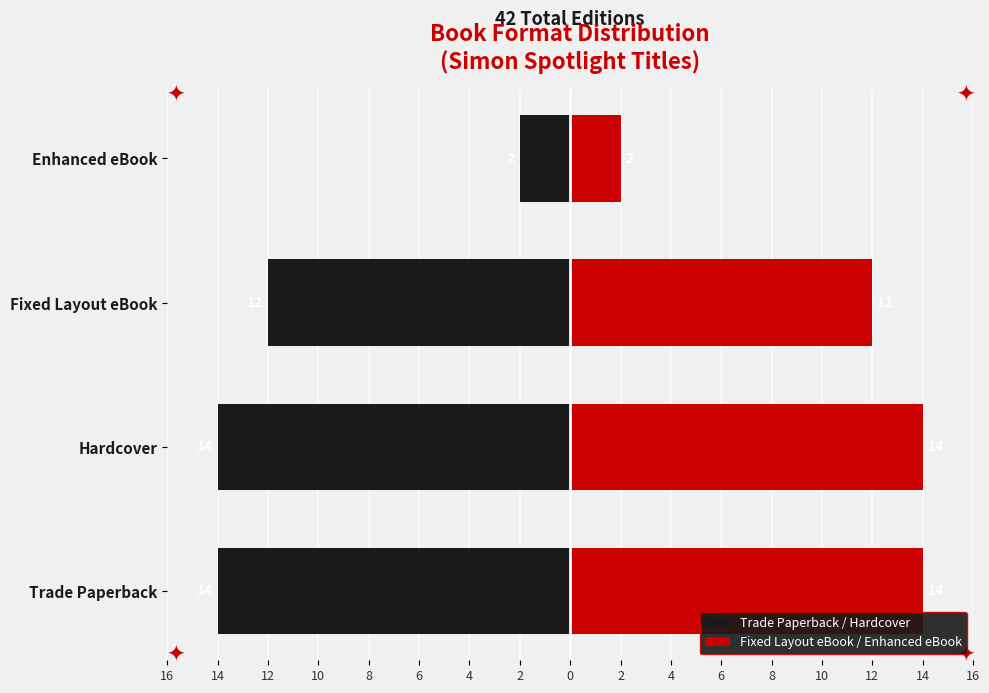

What is the greatest value displayed?

14